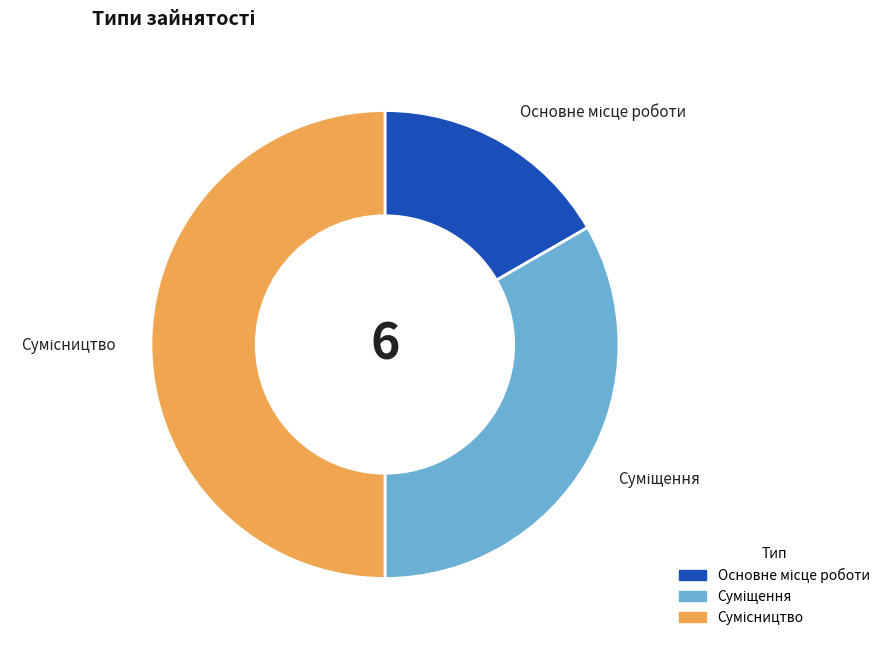

Rank the categories by value from lowest to highest.

Основне місце роботи, Суміщення, Сумісництво